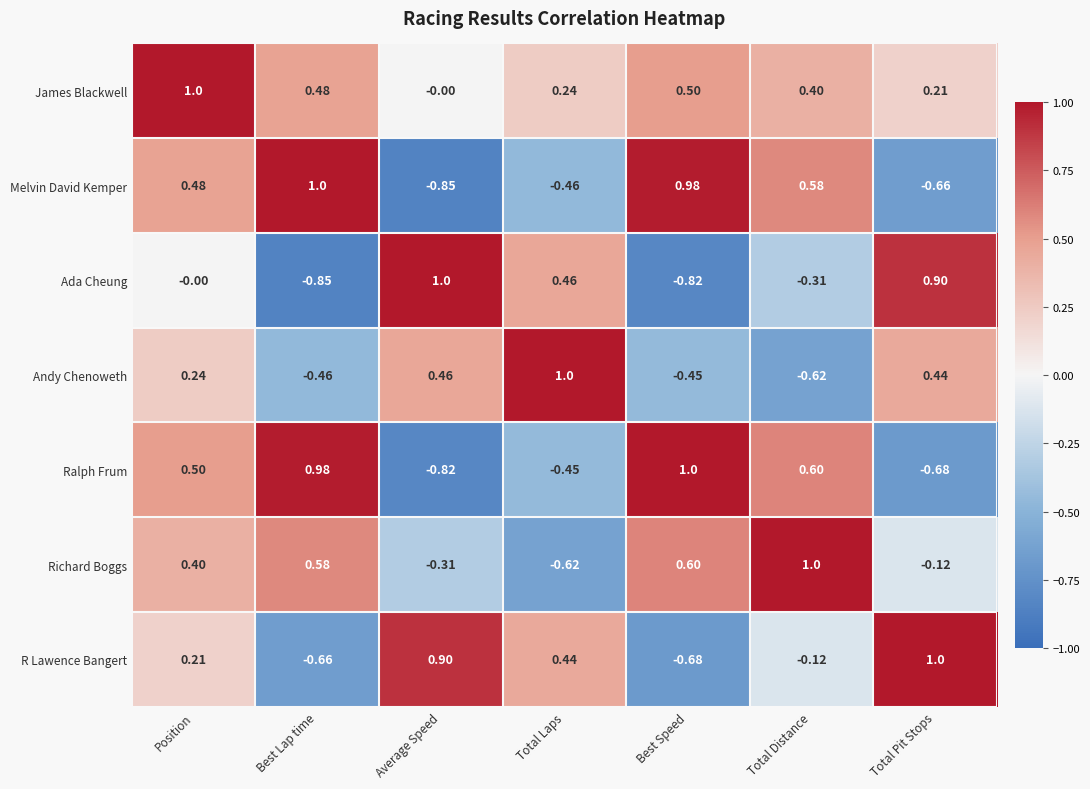

At which label is Andy Chenoweth closest to 0?

Position